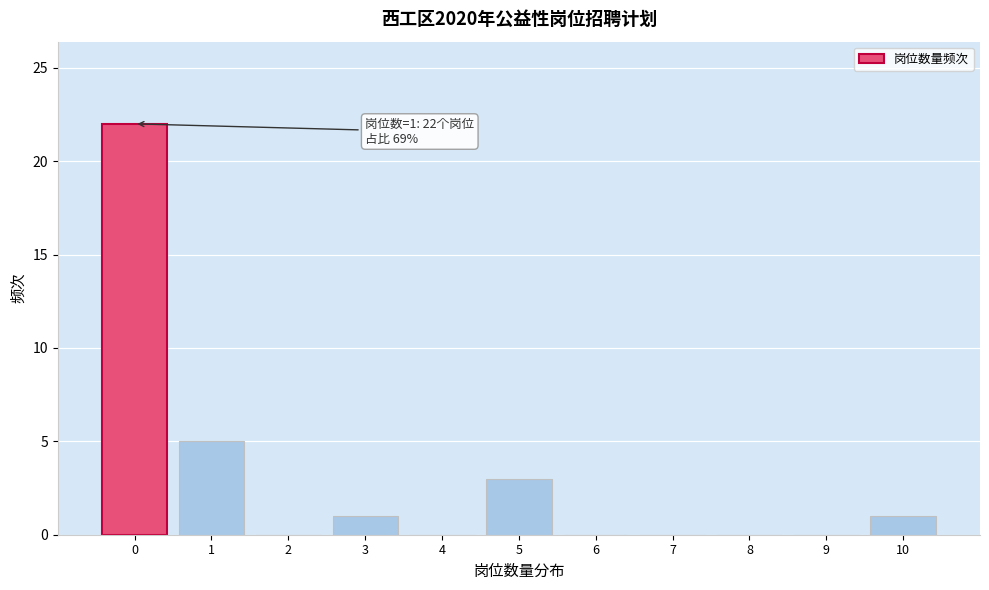

Reading right to left, extract all data points from this chart.

10=1	9=0	8=0	7=0	6=0	5=3	4=0	3=1	2=0	1=5	0=22